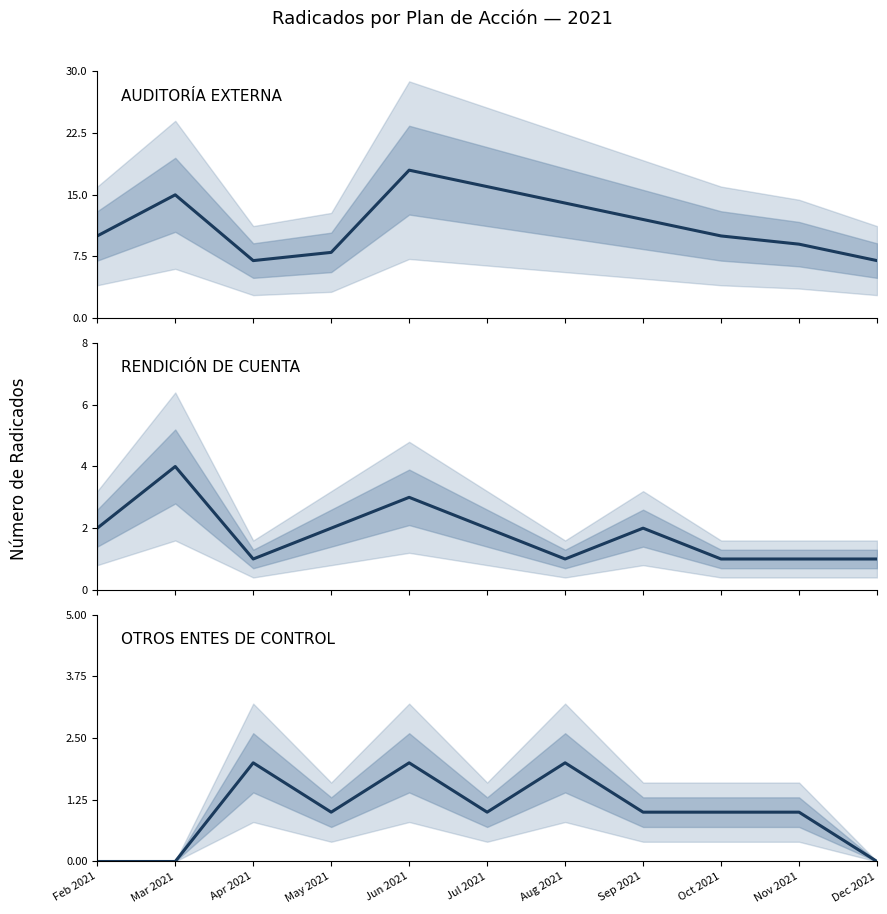

Rank the categories by AUDITORÍA EXTERNA value from lowest to highest.

Apr 2021, Dec 2021, May 2021, Nov 2021, Feb 2021, Oct 2021, Sep 2021, Aug 2021, Mar 2021, Jul 2021, Jun 2021